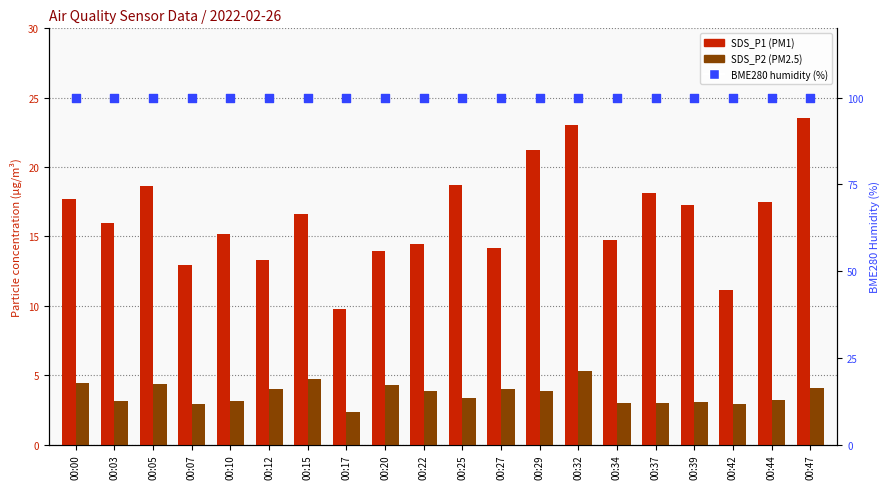

Which series reaches the minimum Y coordinate?

SDS_P2